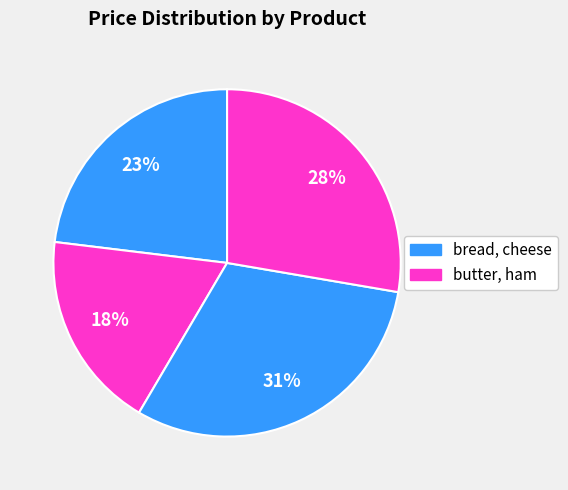

Rank the categories by value from lowest to highest.

butter, bread, ham, cheese